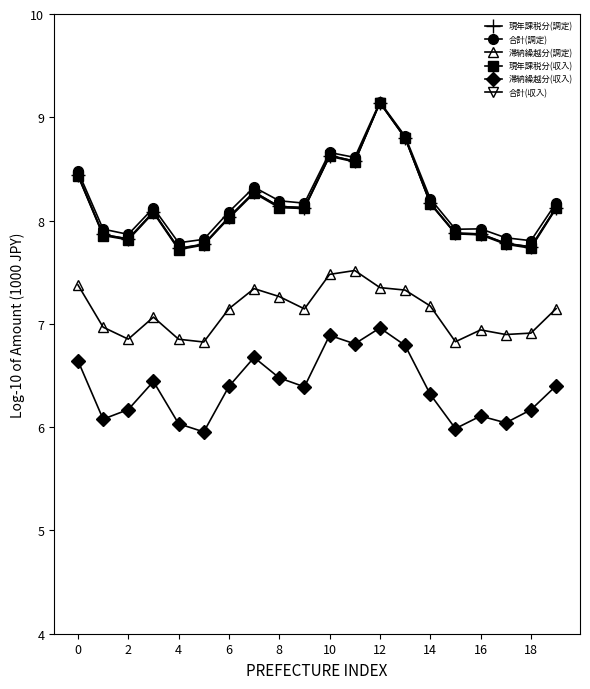

What is the smallest value displayed?

6.0